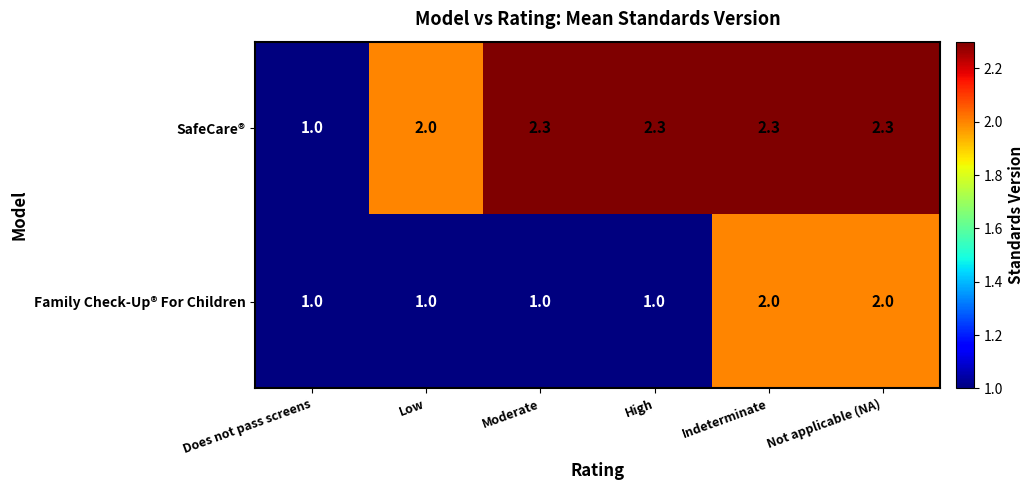

Is it true that Family Check-Up® For Children equals 1.0 at Moderate?

True